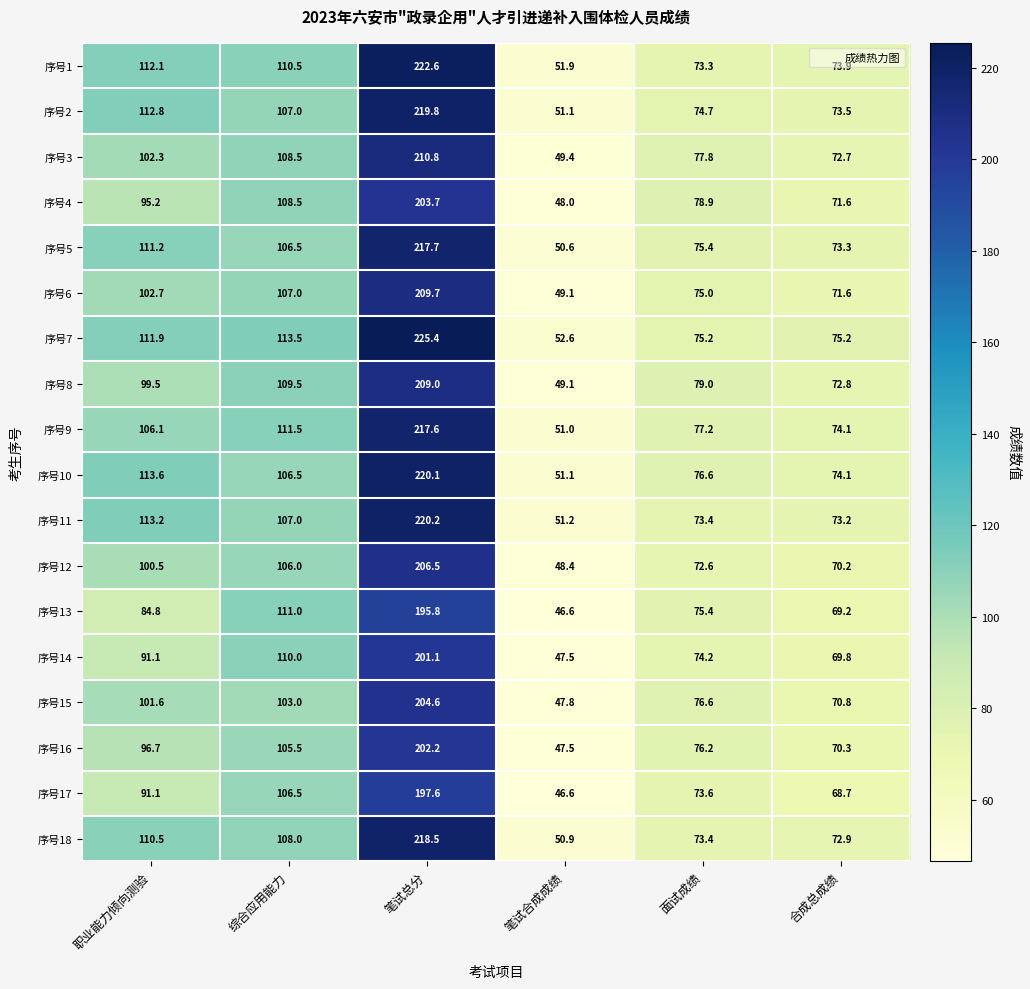

True or false: 序号18 has a value of 318.4 at 笔试总分.

False